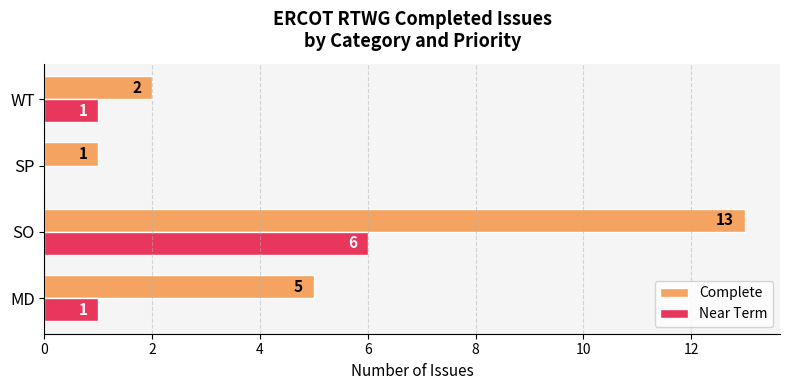

Which series has the largest total across all categories?

Complete